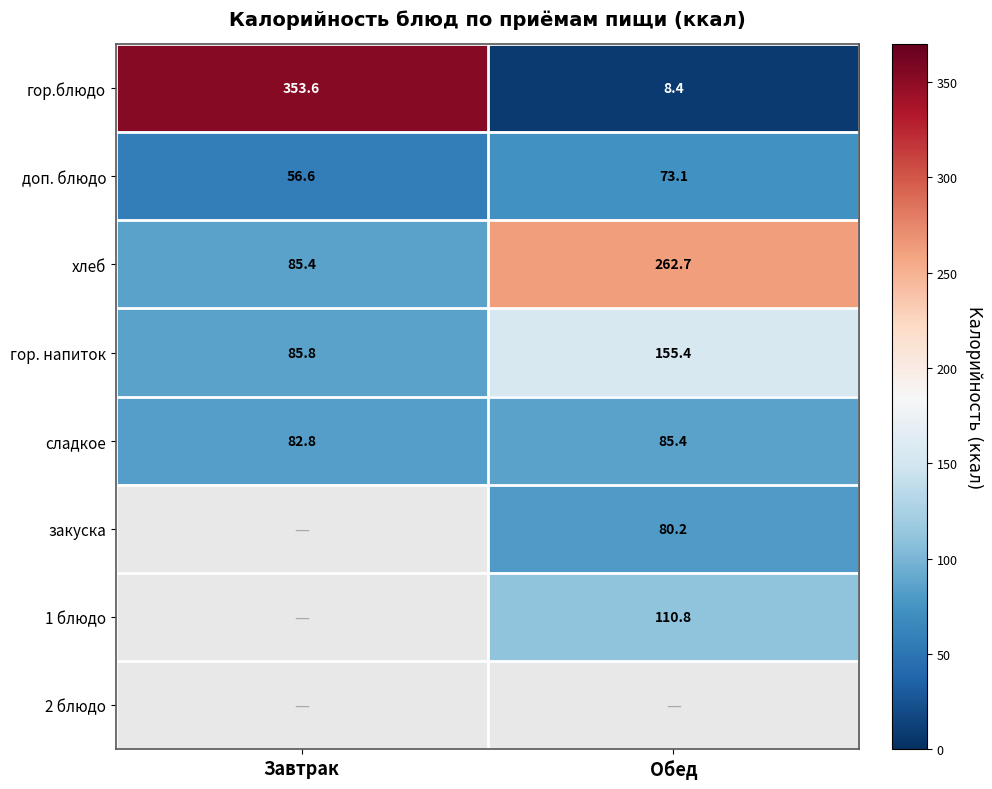

List the labels in order of хлеб value, largest first.

Обед, Завтрак